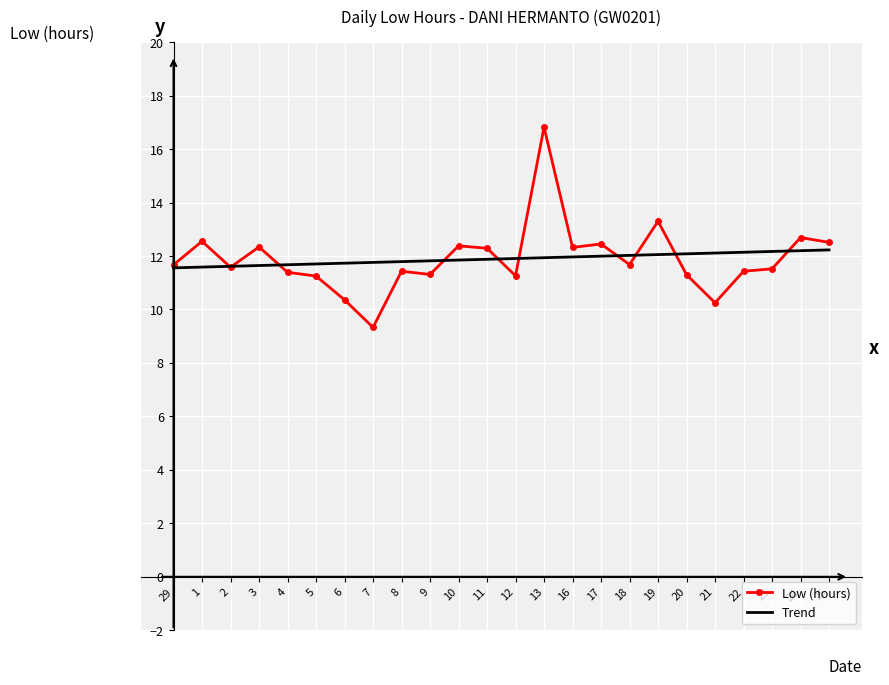

How many values in the Low (hours) series exceed 11?

21